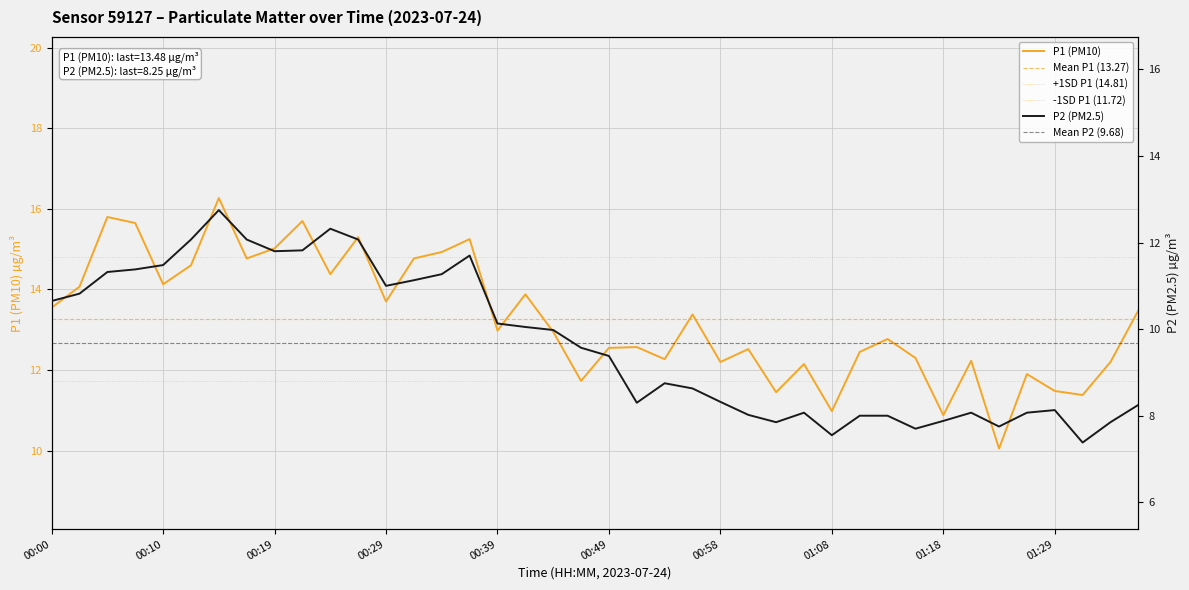

What is the highest value of the P2 (PM2.5) series?

12.8